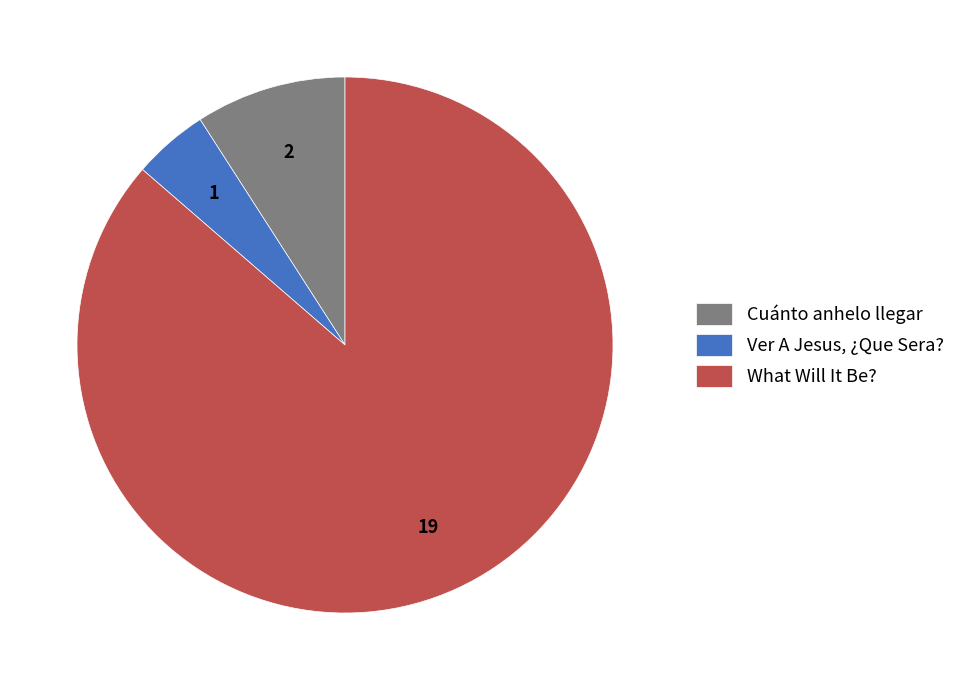

Which slice represents more than half of the pie?

What Will It Be?